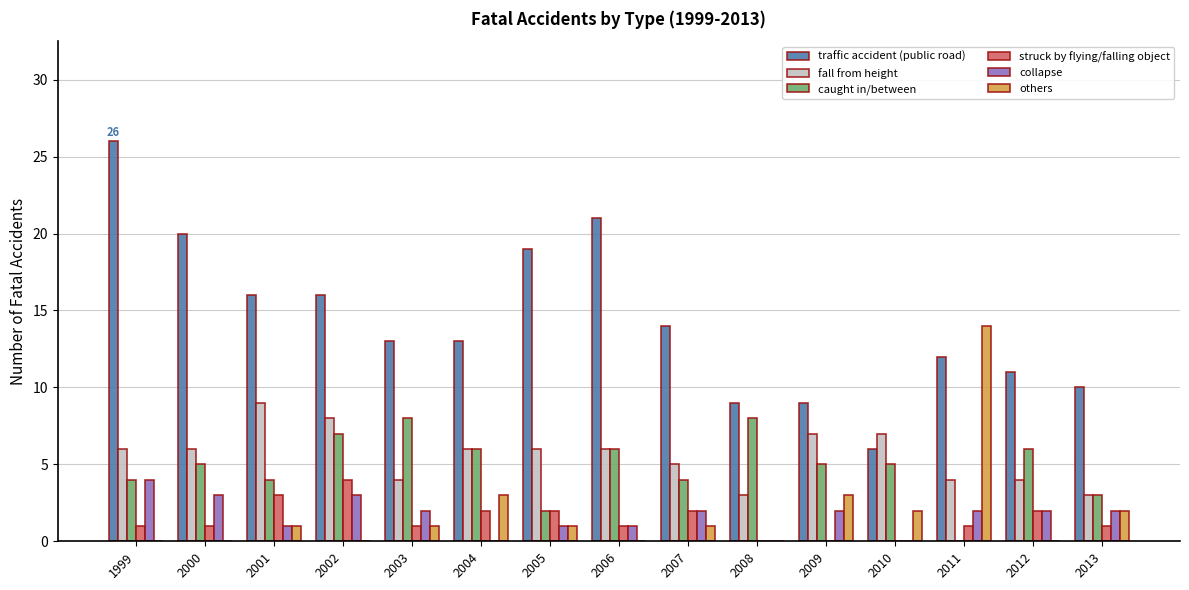

What is the sum of all struck by flying/falling object values?

21